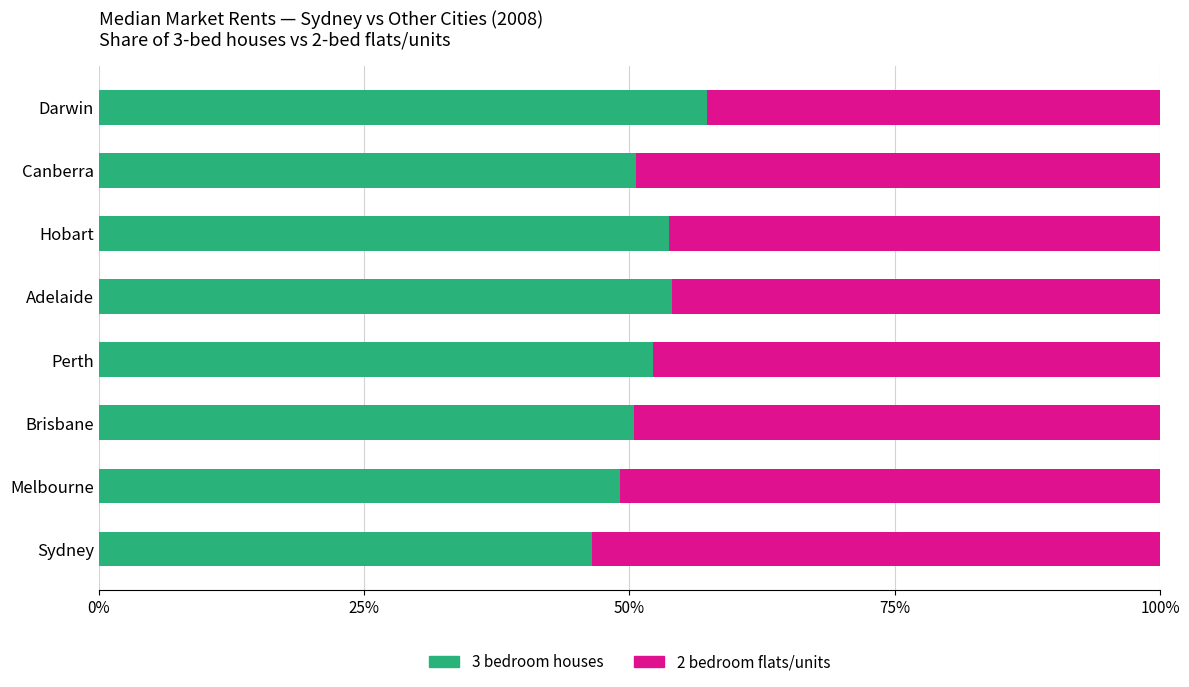

What is the sum of all 3 bedroom houses values?

413.9